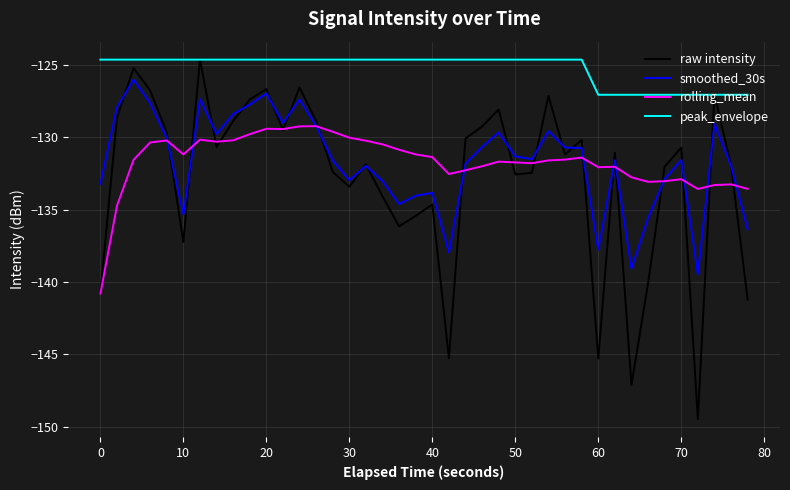

Which series has the widest spread of values?

raw intensity